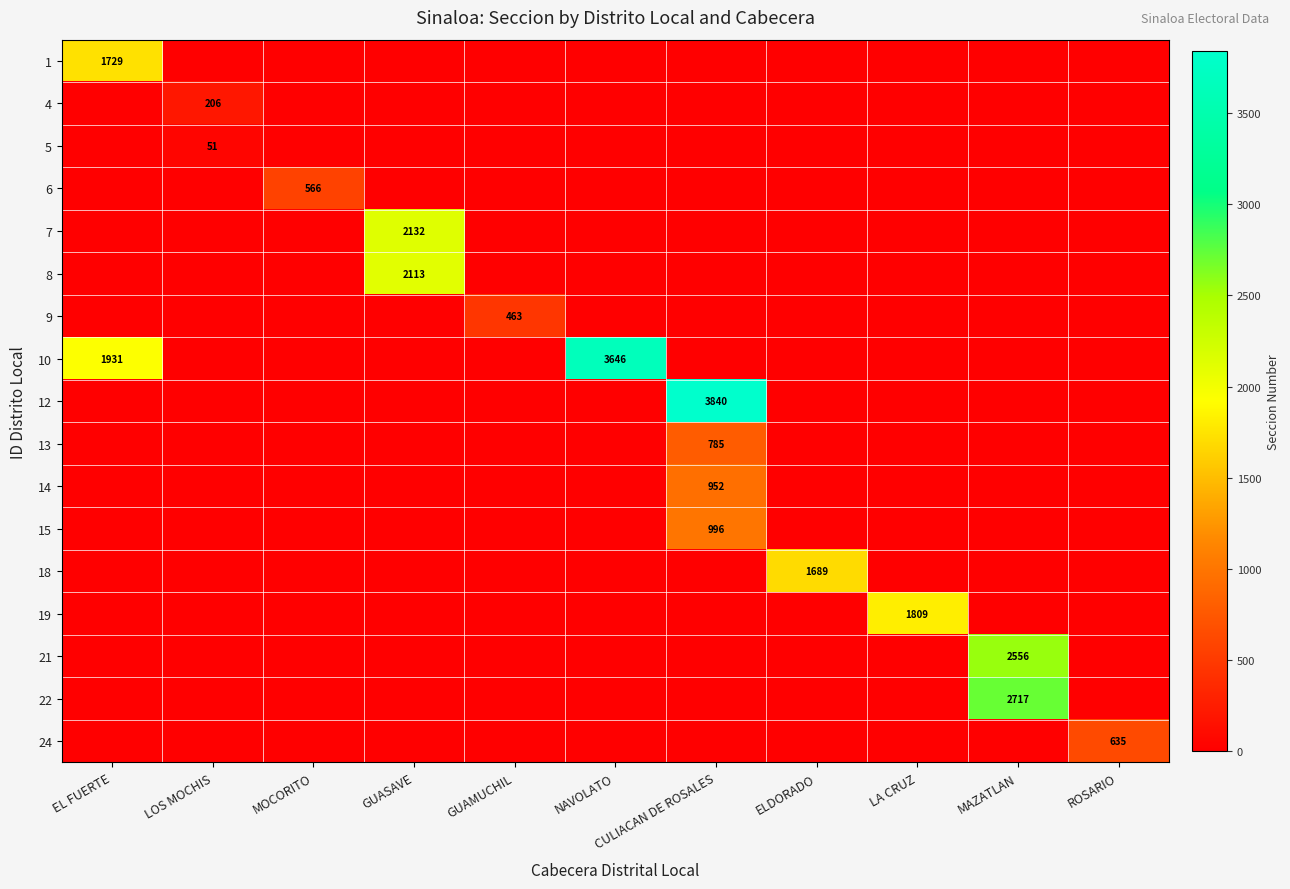

The value of 4 at LOS MOCHIS is 336. True or false?

False